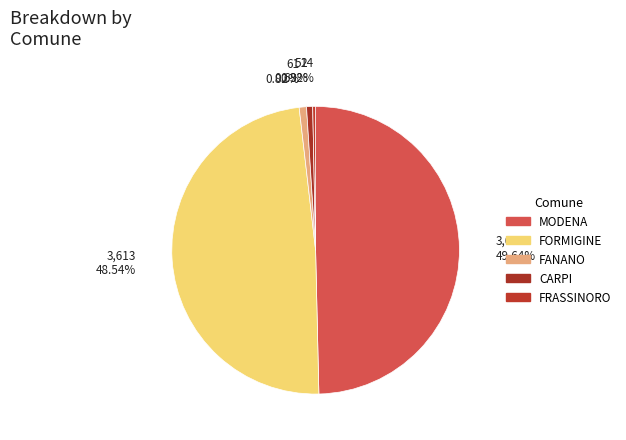

How many slices are in this pie chart?

5